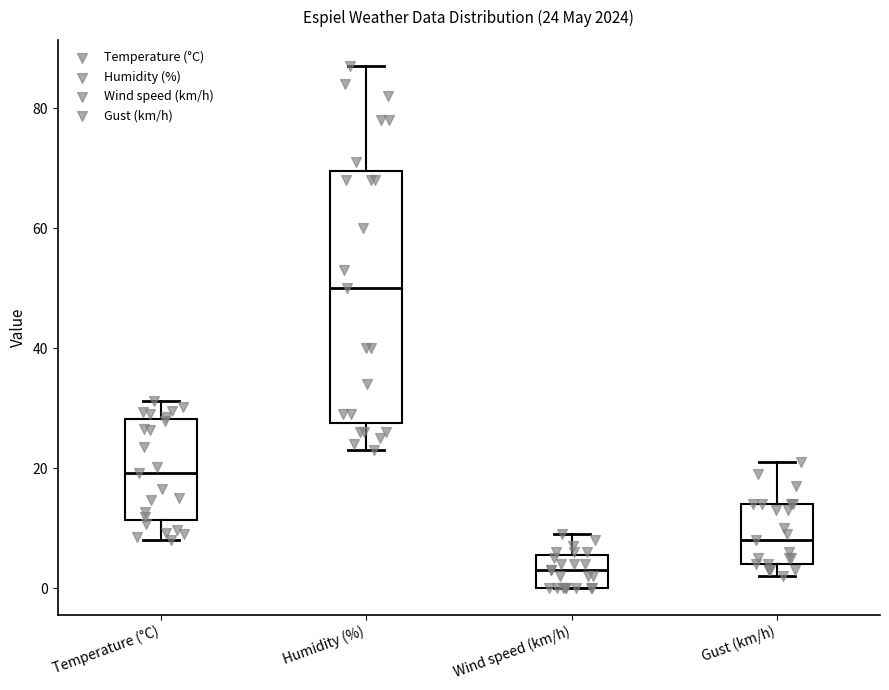

Comparing the boxes themselves (not the whiskers), which one is the tallest?

Humidity (%)